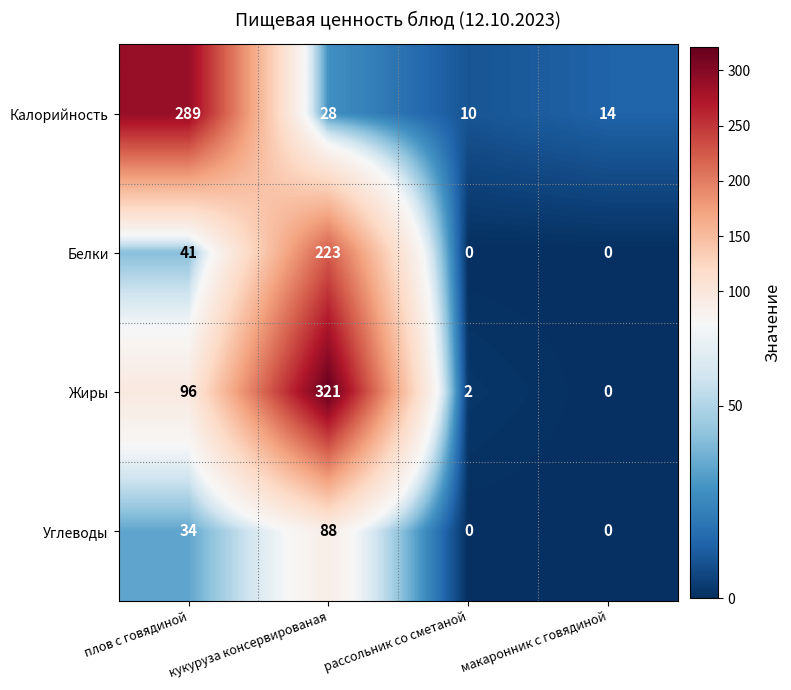

How many distinct data groups are displayed?

4